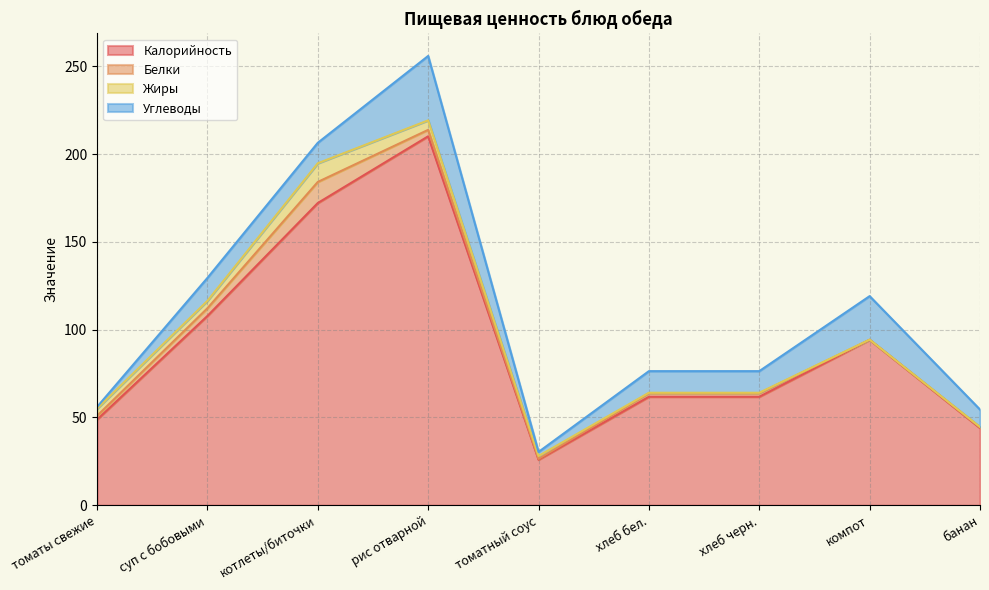

What is the label of the 9th point from the left?

банан